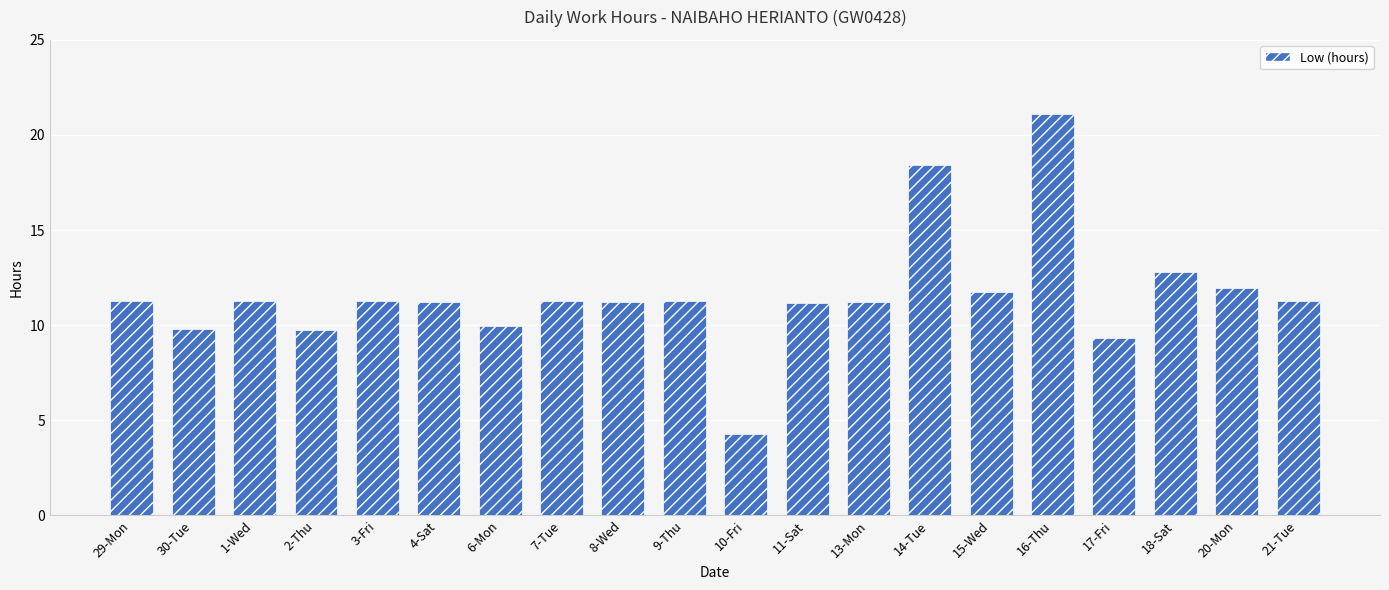

Read the value at 2-Thu.

9.7